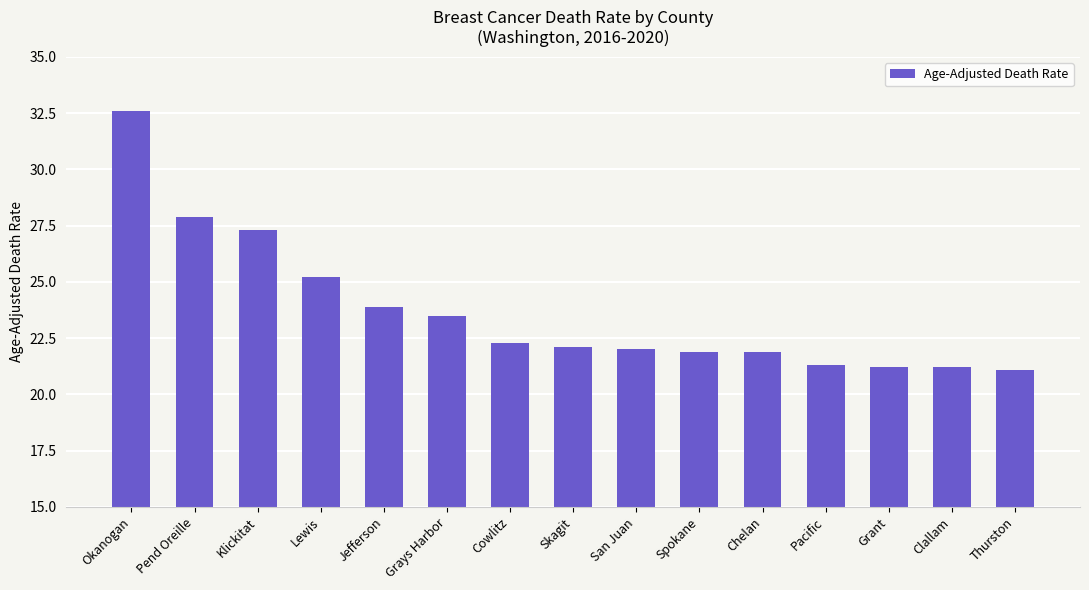

Which has a higher value, Klickitat or Lewis?

Klickitat